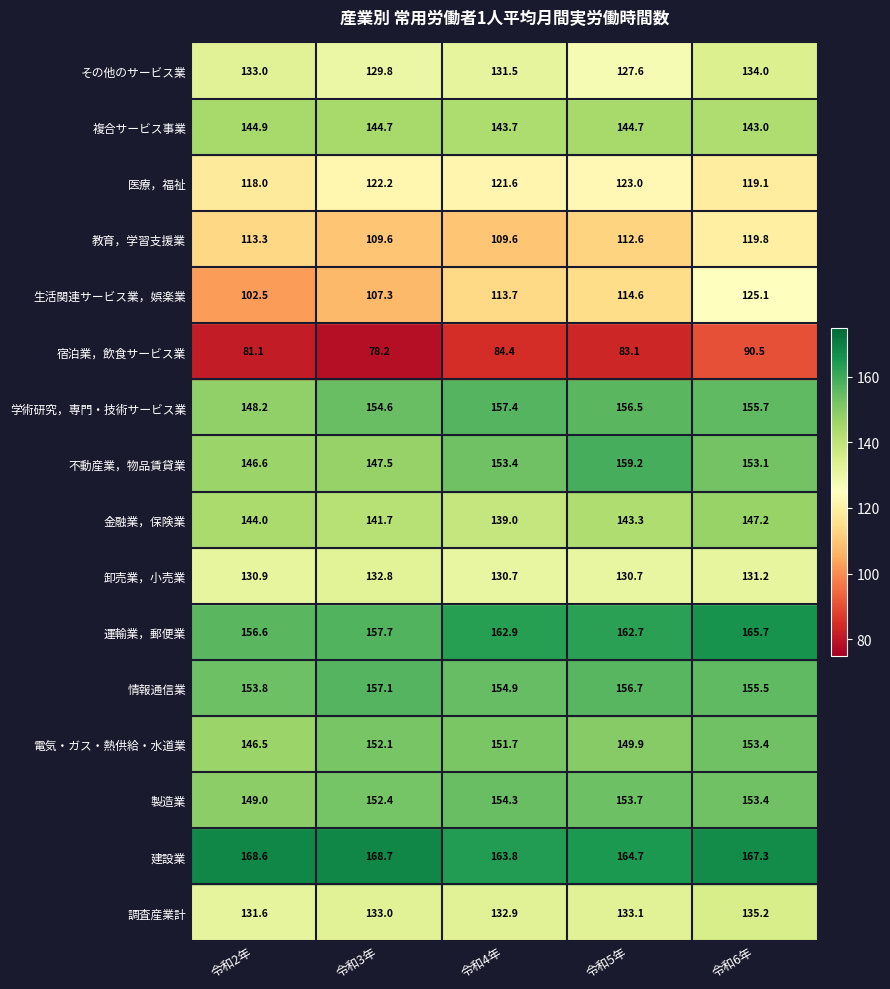

Does the chart display data point markers on the line(s)?

No